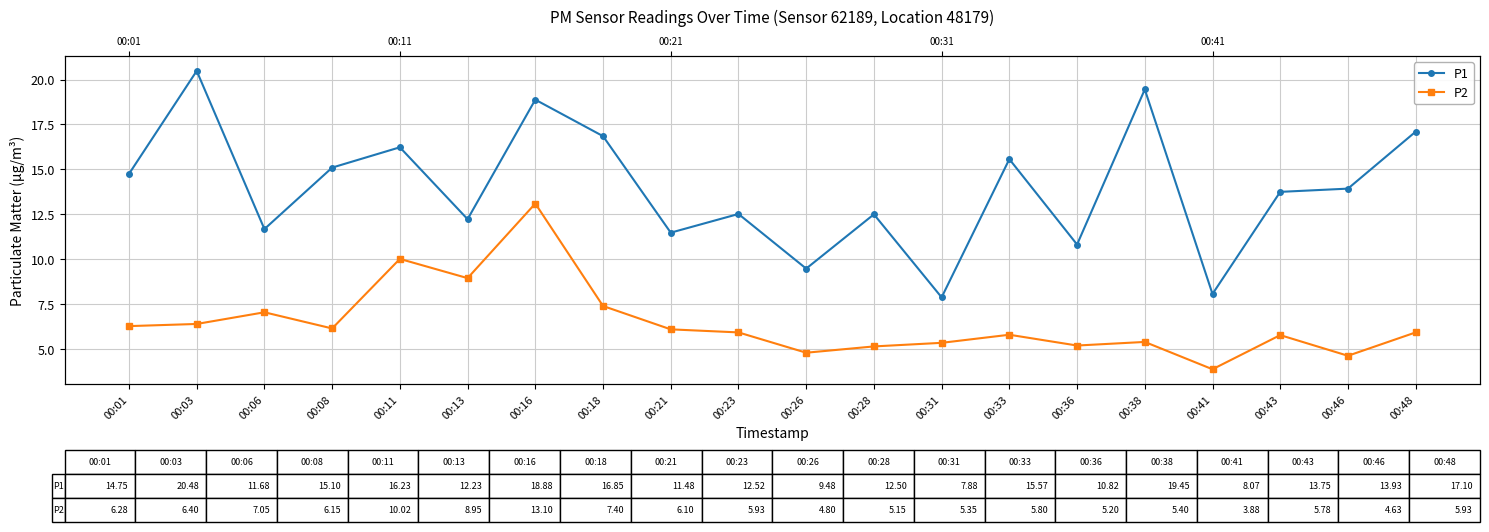

What is the sum of all P1 values?

278.8